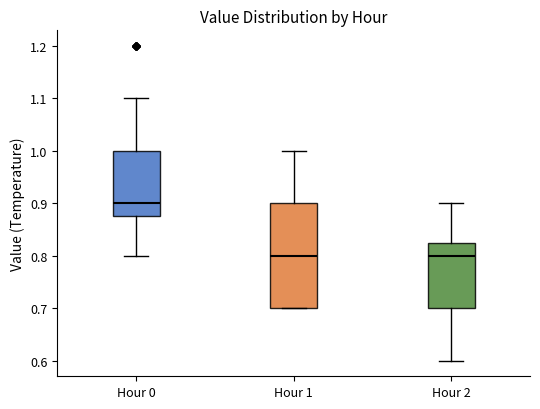

Where does the upper whisker of the box for Hour 0 end on the y-axis? The values are not printed on the chart, so give them approximately, as read against the axis.

1.10